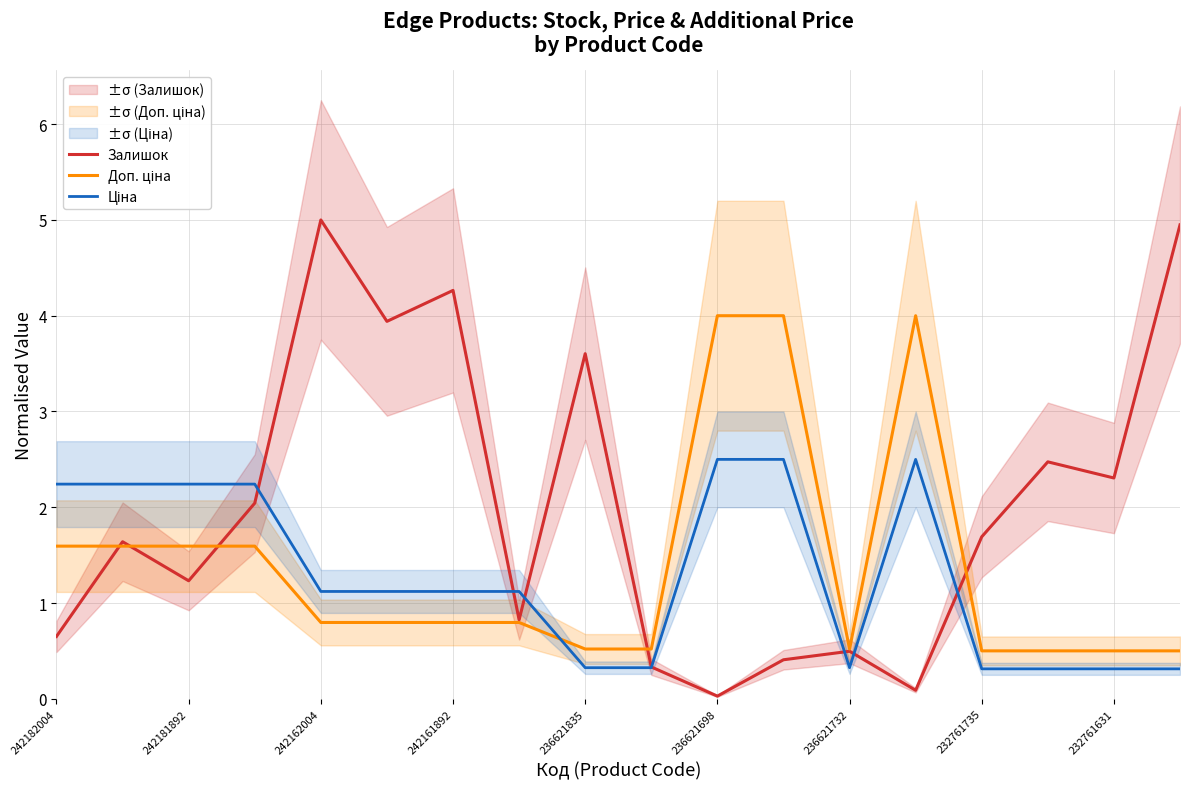

The Доп. ціна series shows 2.7 at 242181892. True or false?

False